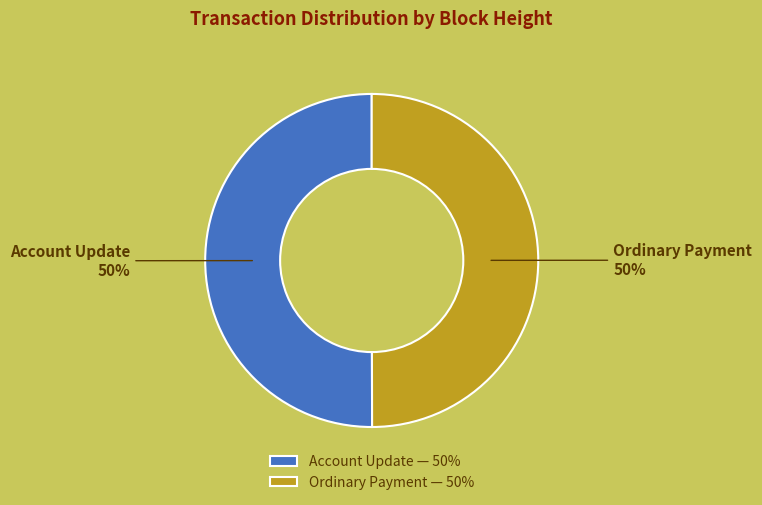

To the nearest percent, what is the average slice percentage?

50%